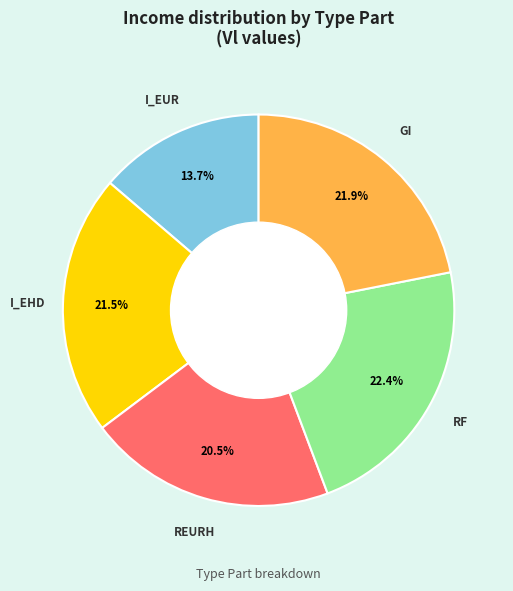

Which slice is the smallest?

I_EUR